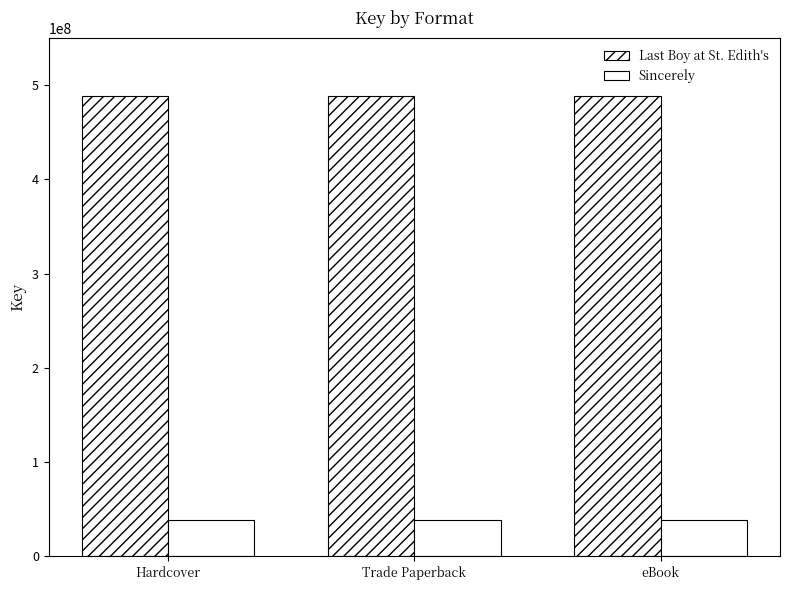

Which series has the largest total across all categories?

Last Boy at St. Edith's